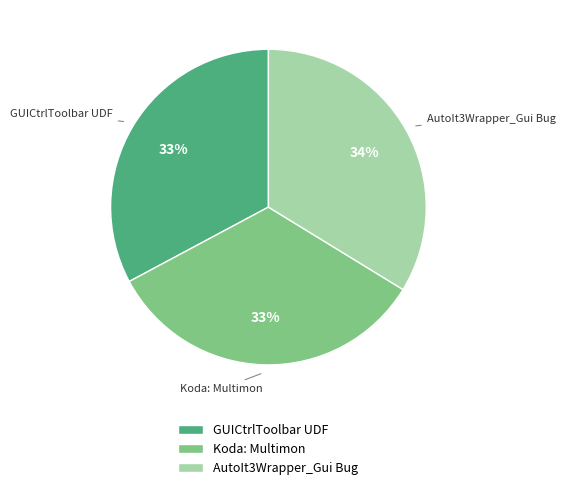

How many segments does this pie chart have?

3